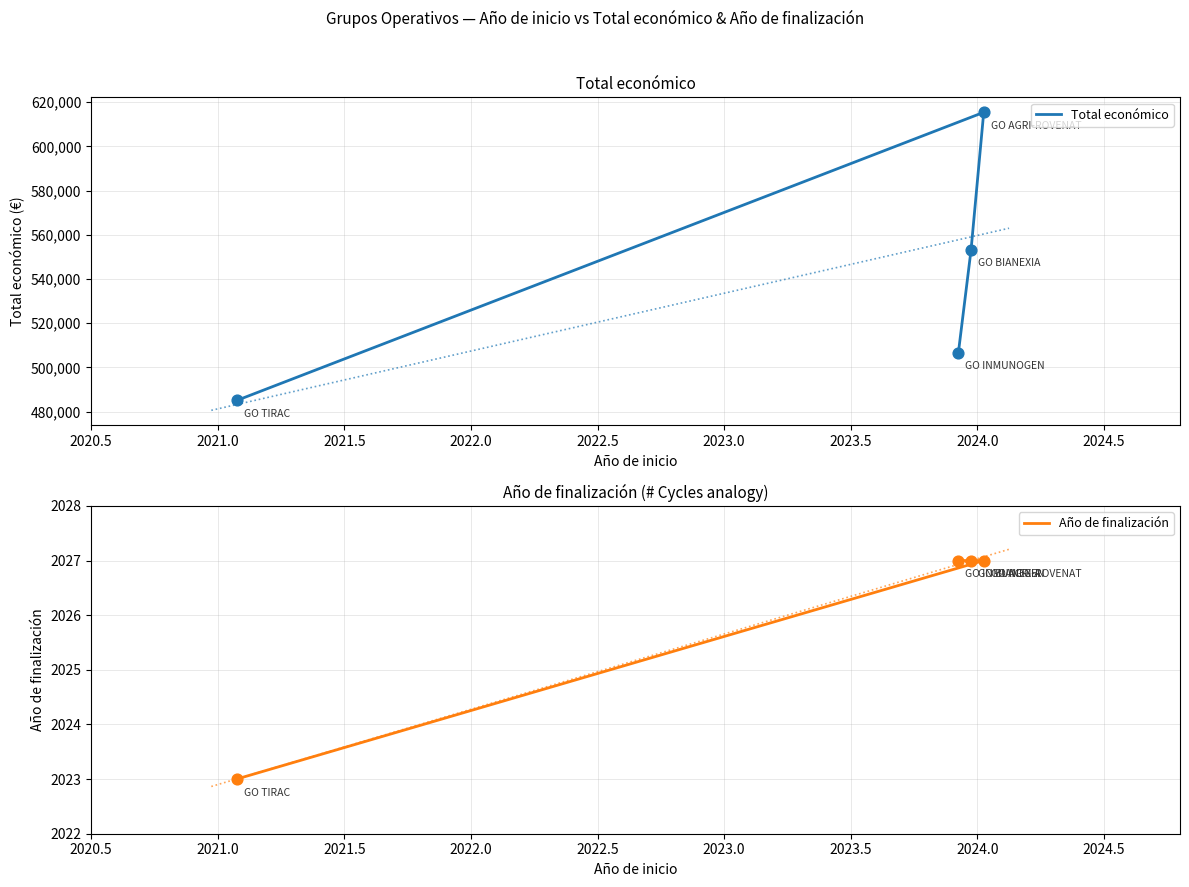

Which series reaches the minimum Y coordinate?

Año de finalización